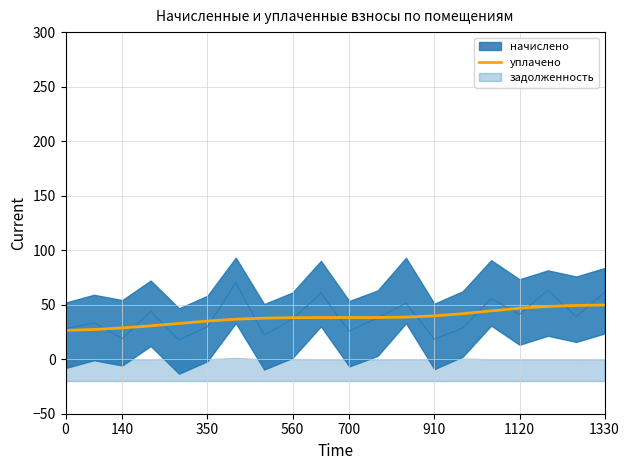

The value of уплачено at 560 is 57.5. True or false?

False